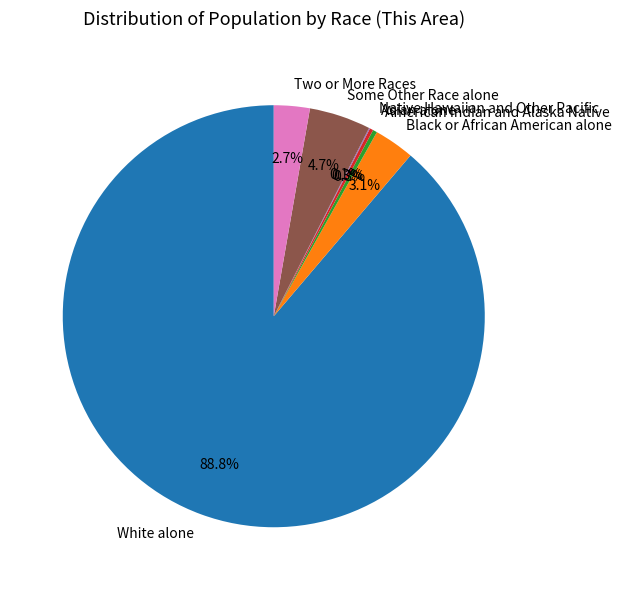

Does any single category account for the majority?

Yes